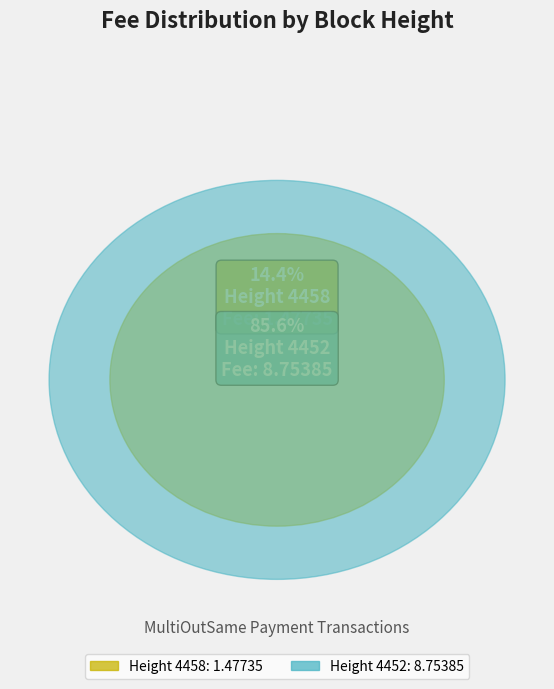

What percentage is the Height 4458 slice, to the nearest percent?

14%